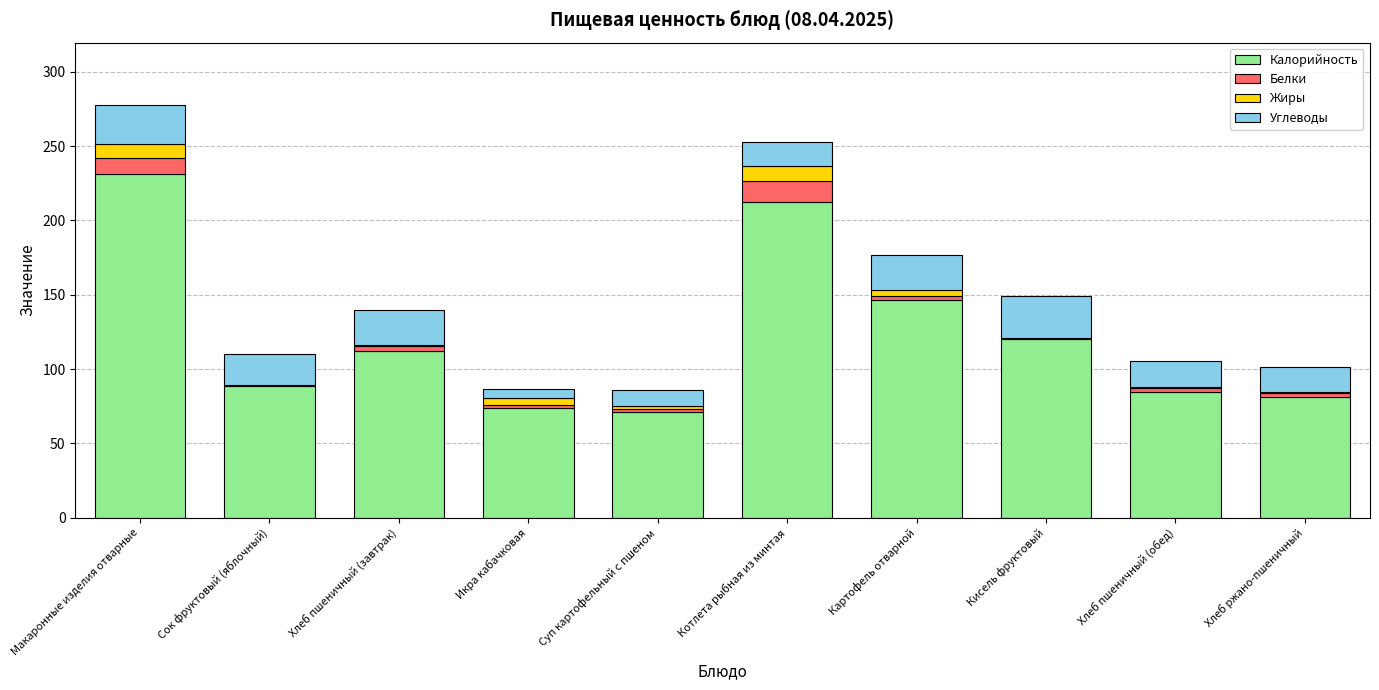

What are all the series names shown in the legend?

Калорийность, Белки, Жиры, Углеводы